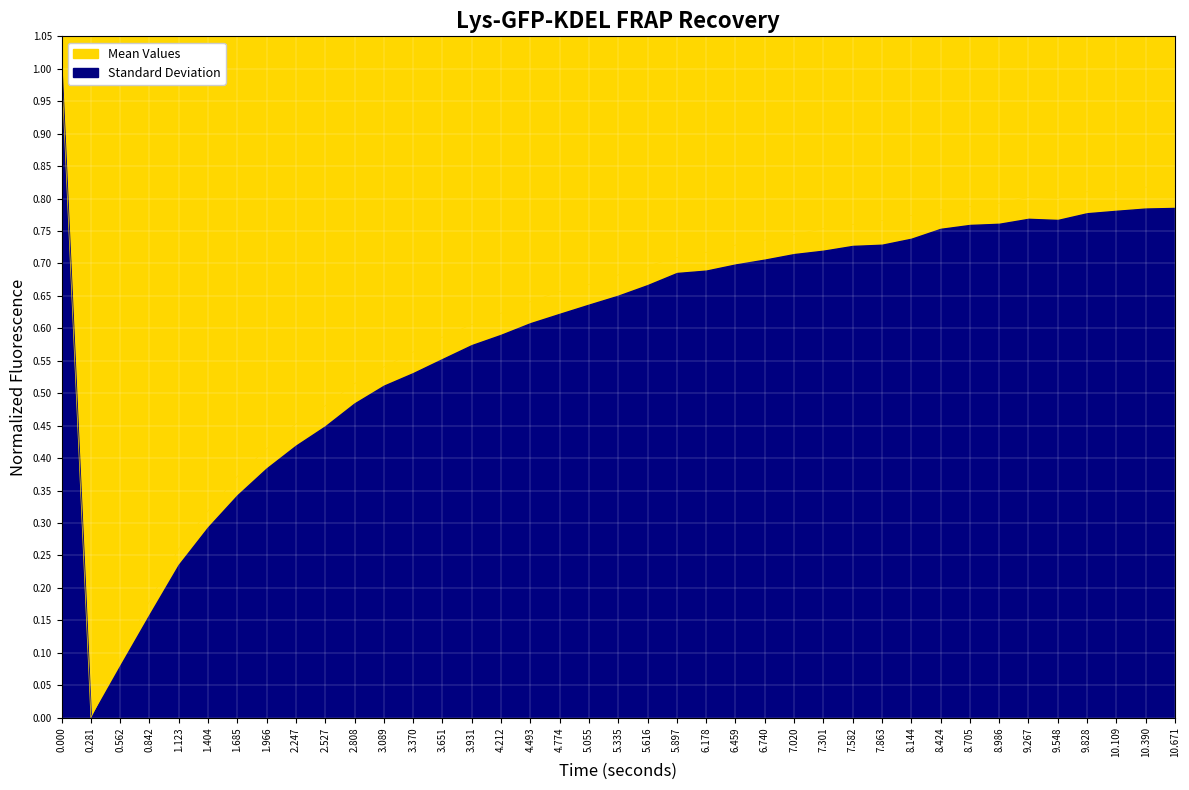

What is the maximum value shown in the chart?

1.0